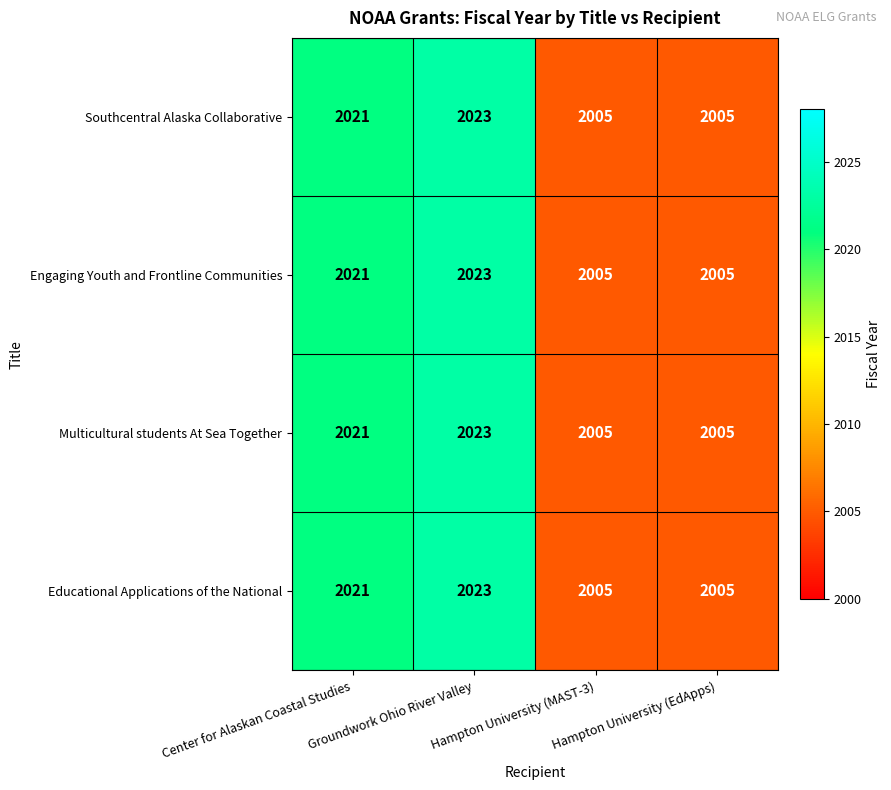

Count the Multicultural students At Sea Together values in the range 2005 to 2023.

4